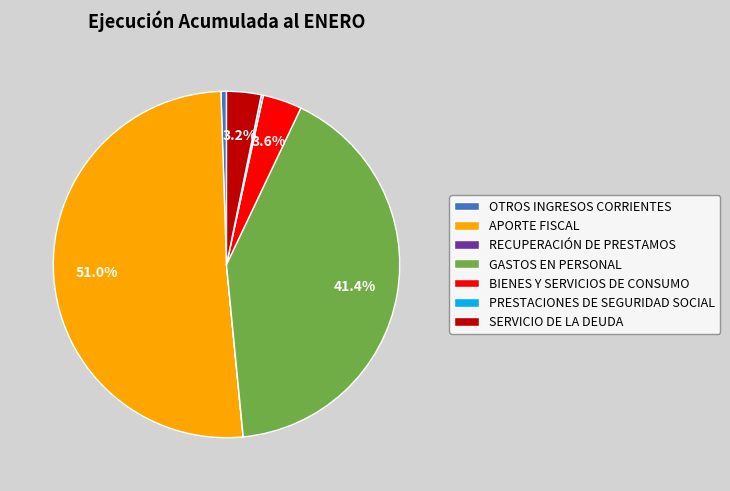

Is it true that APORTE FISCAL is 51% of the pie?

True